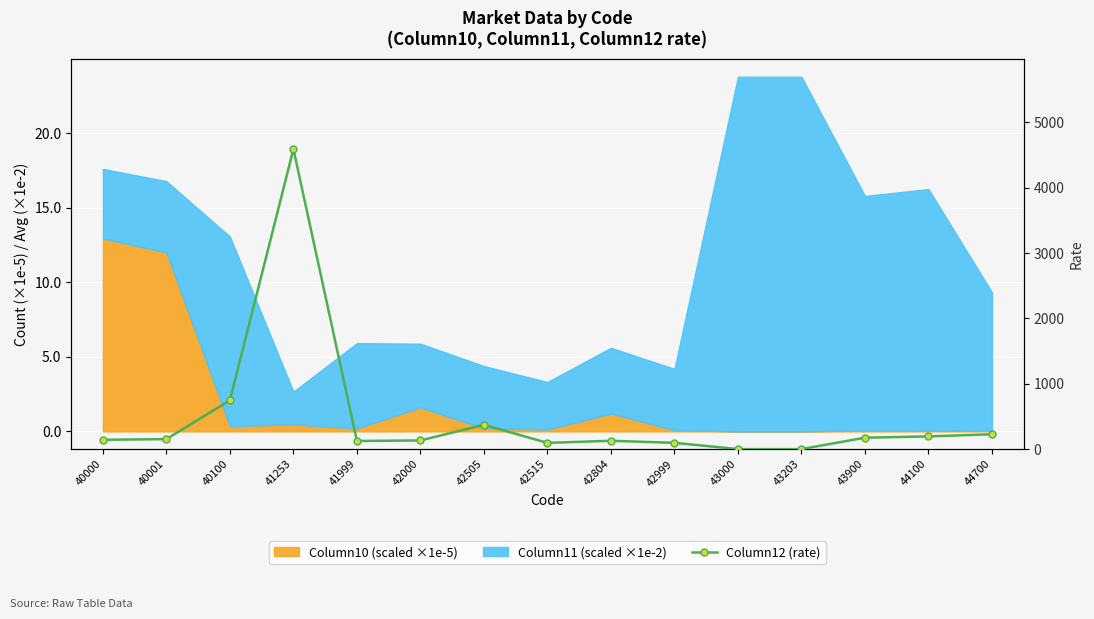

How many lines are shown in the chart?

1